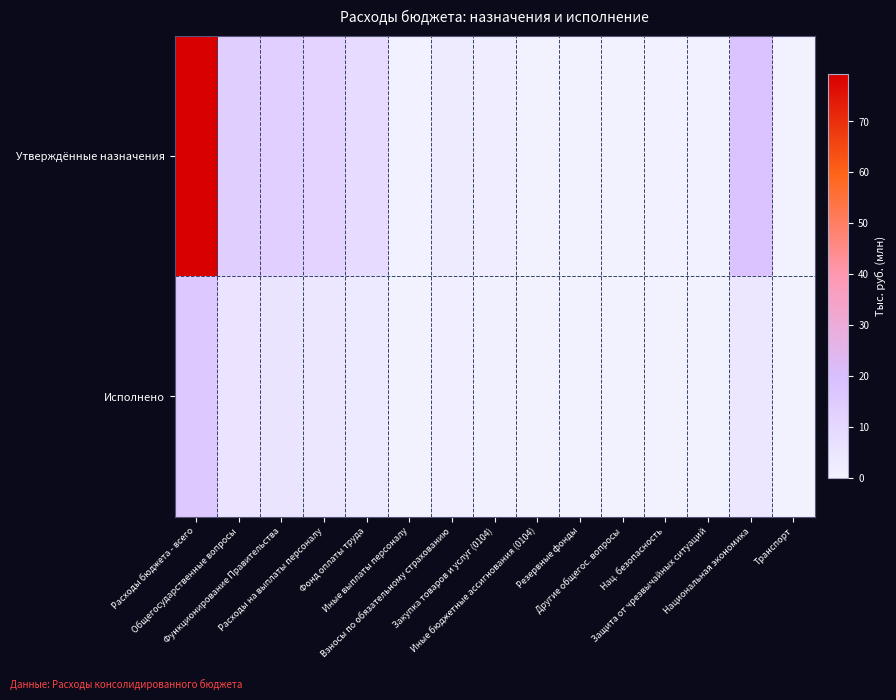

Reading left to right, list all the values displayed in this chart.

Утверждённые назначения: Расходы бюджета - всего=79.3	Общегосударственные вопросы=14.1	Функционирование Правительства=13.8	Расходы на выплаты персоналу=11.7	Фонд оплаты труда=8.4	Иные выплаты персоналу=0.6	Взносы по обязательному страхованию=2.7	Закупка товаров и услуг (0104)=2.0	Иные бюджетные ассигнования (0104)=0.1	Резервные фонды=0.1	Другие общегос. вопросы=0.2	Нац. безопасность=0.6	Защита от чрезвычайных ситуаций=0.6	Национальная экономика=18.1	Транспорт=0.1
Исполнено: Расходы бюджета - всего=15.9	Общегосударственные вопросы=5.7	Функционирование Правительства=5.5	Расходы на выплаты персоналу=4.8	Фонд оплаты труда=3.5	Иные выплаты персоналу=0.2	Взносы по обязательному страхованию=1.1	Закупка товаров и услуг (0104)=0.7	Иные бюджетные ассигнования (0104)=0.0	Резервные фонды=0.0	Другие общегос. вопросы=0.2	Нац. безопасность=0.2	Защита от чрезвычайных ситуаций=0.2	Национальная экономика=4.7	Транспорт=0.1